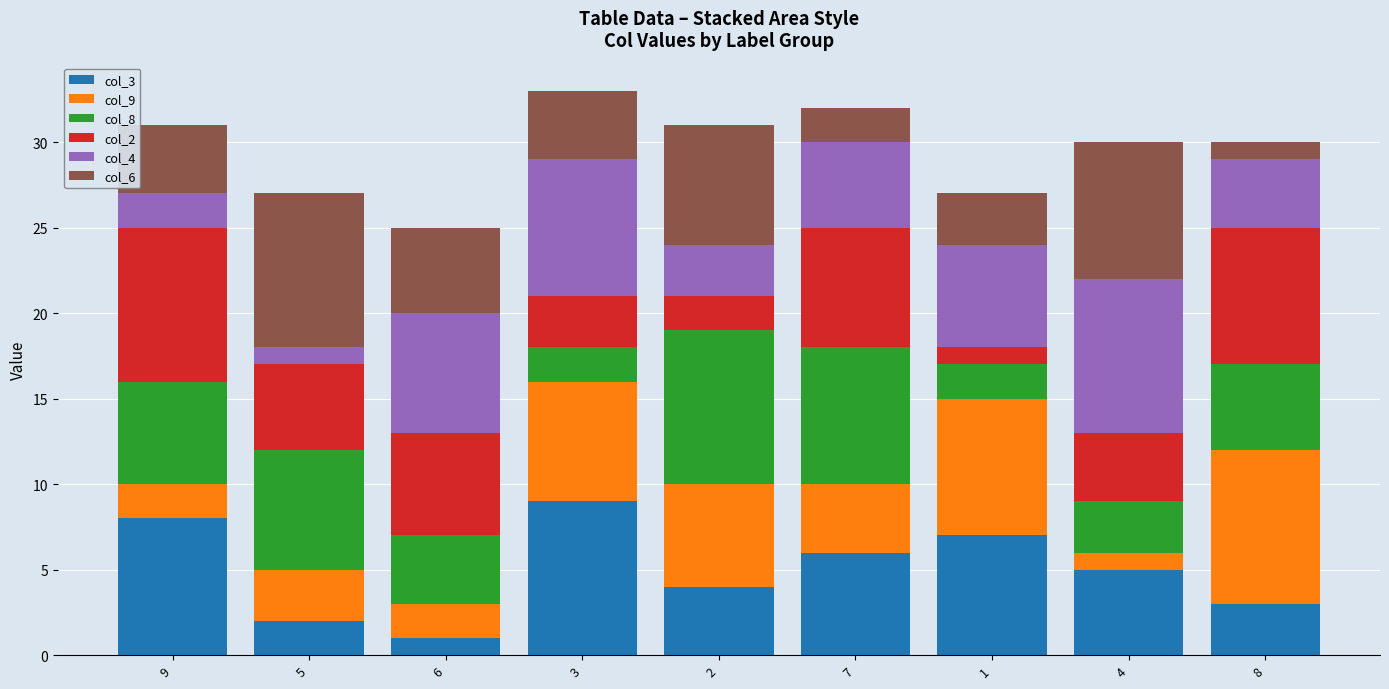

What is the total value across all series at 5?

27